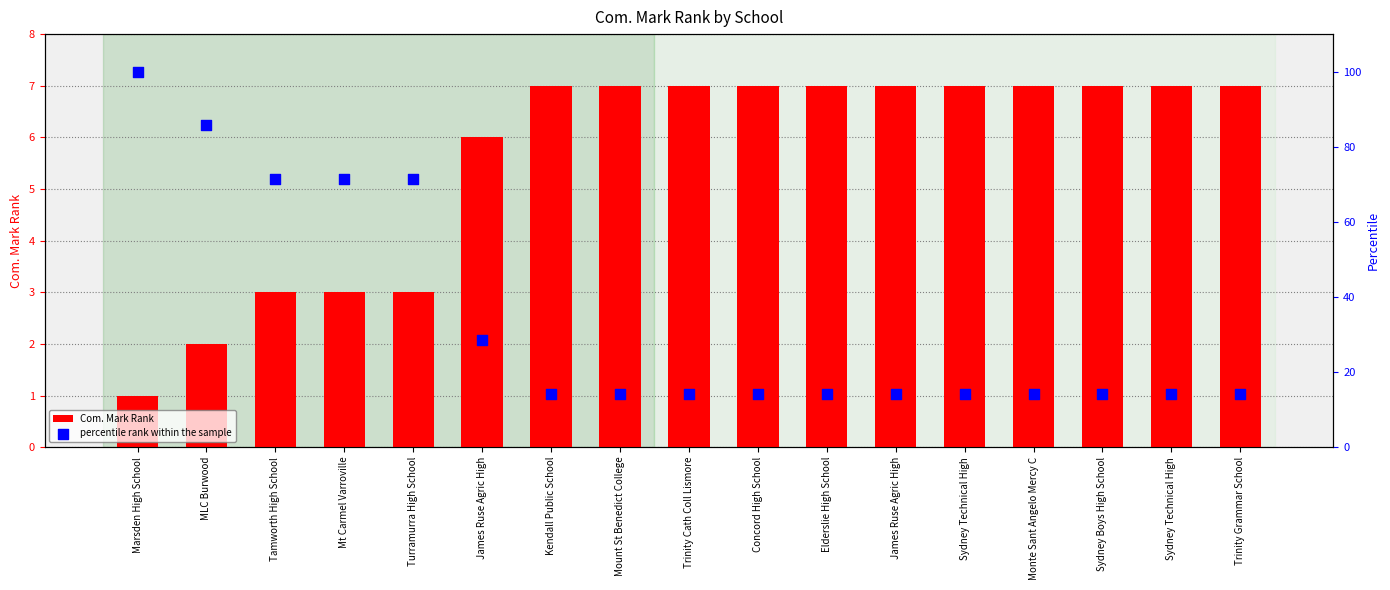

Which series contains the lowest Y value?

Com. Mark Rank